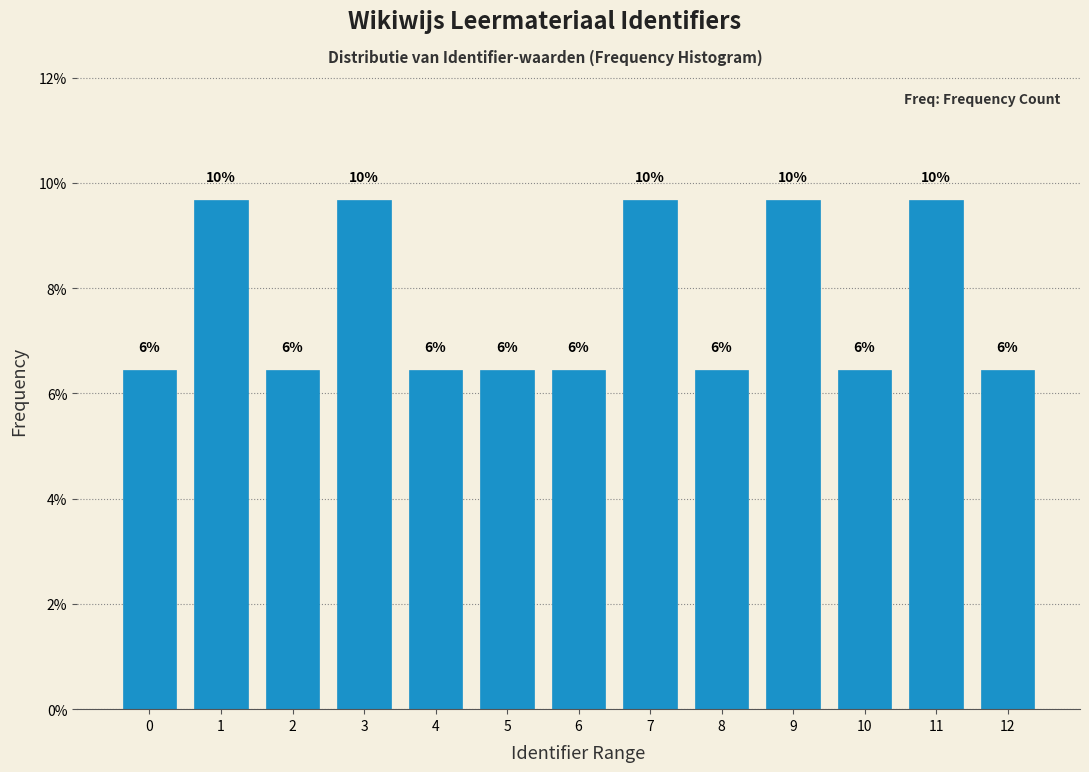

Are the bars horizontal?

No